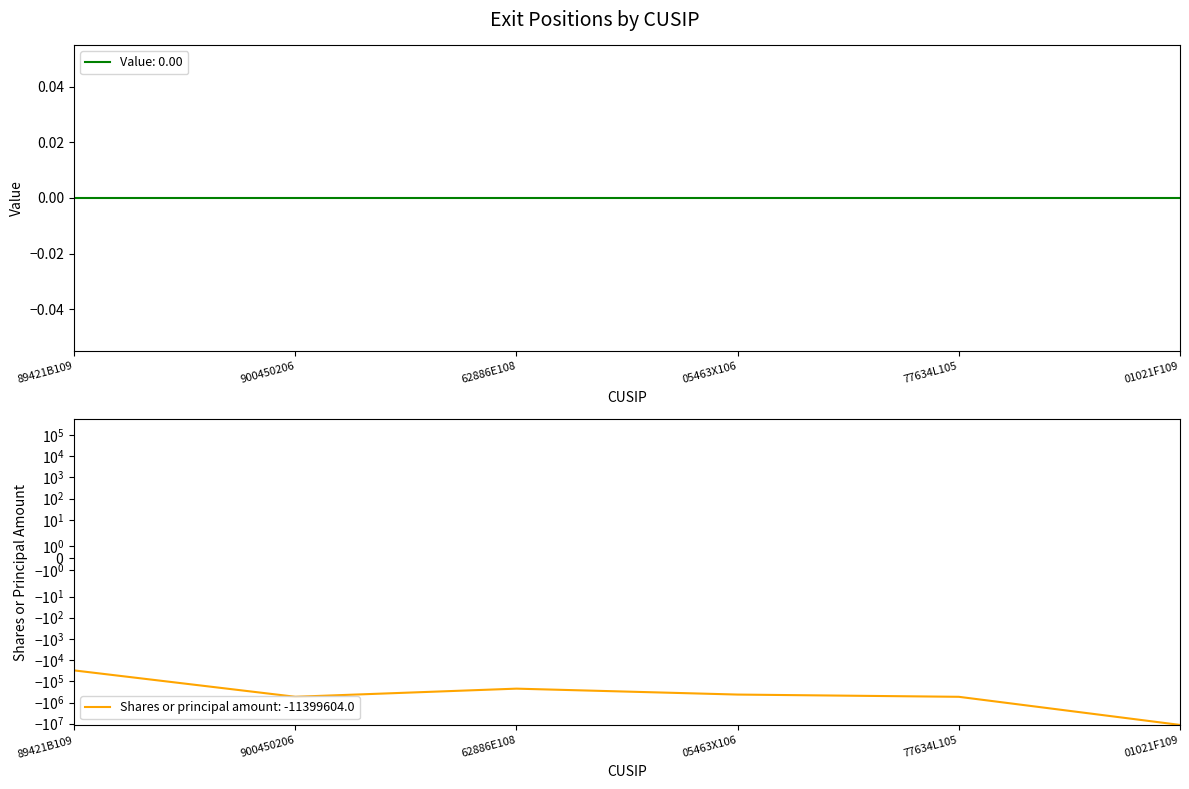

What is the difference between the maximum and minimum values?

11369057